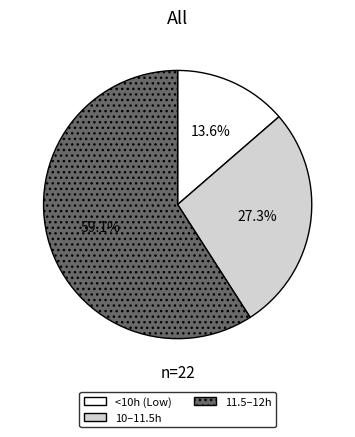

Is there a majority slice in this chart?

Yes